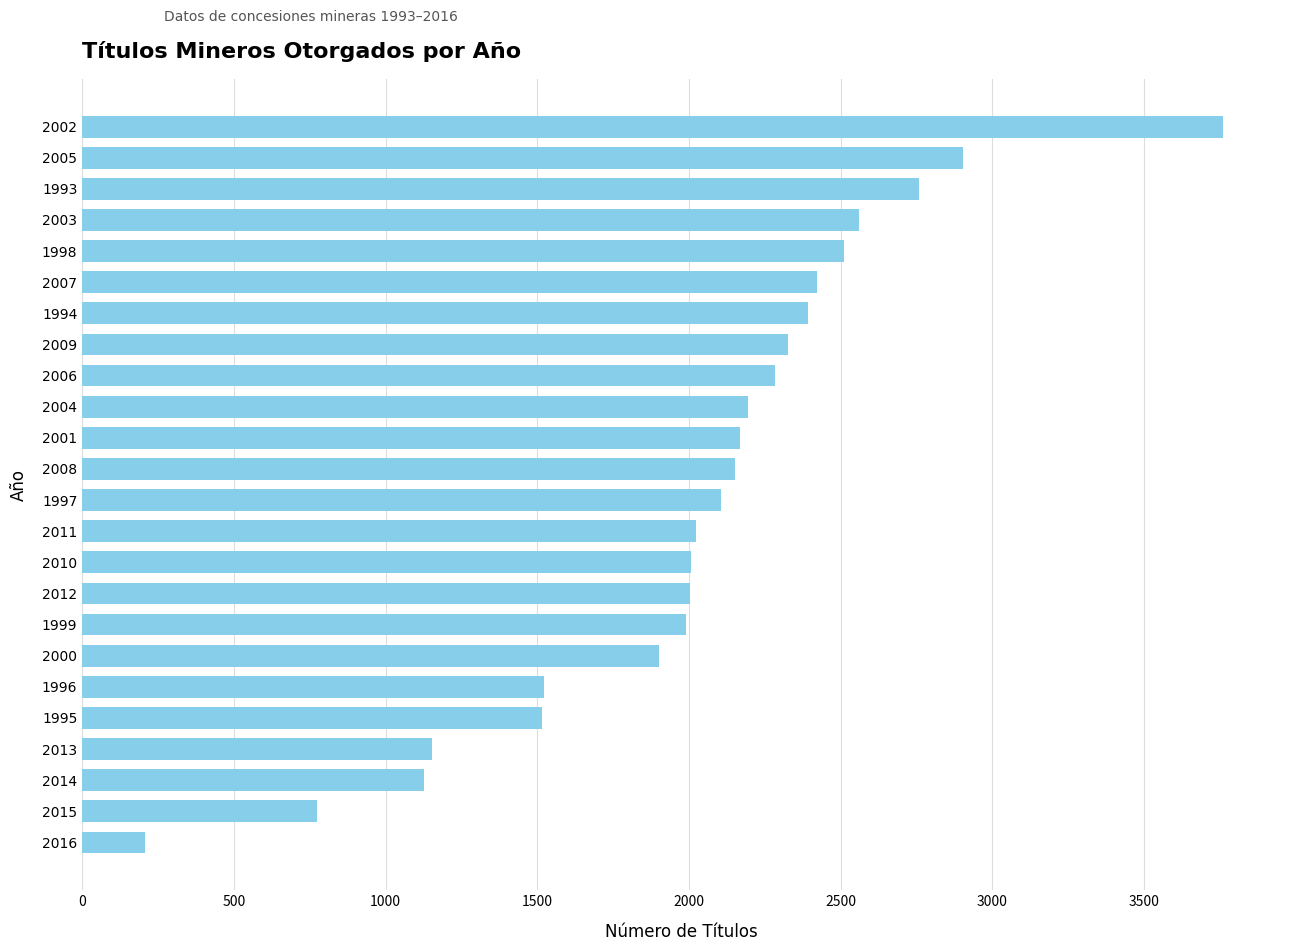

What is the sum of all values?

48771